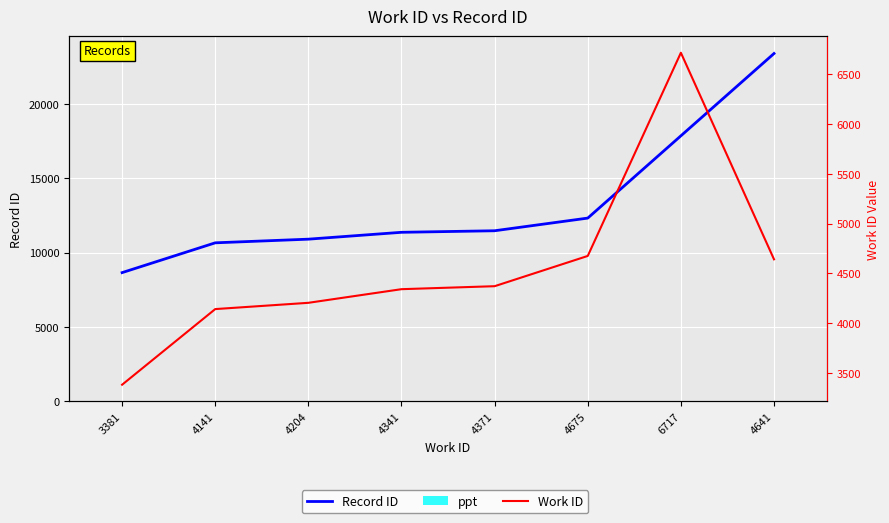

What is the value of the Work ID bar at the 1st from the left?

3381.0